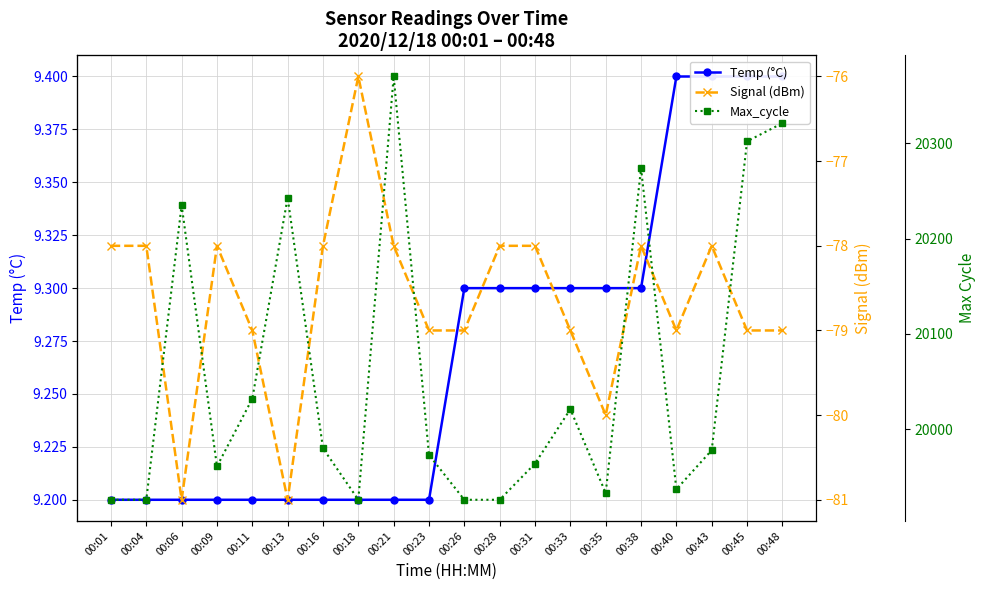

How many Temp (°C) values are between 9 and 10?

20